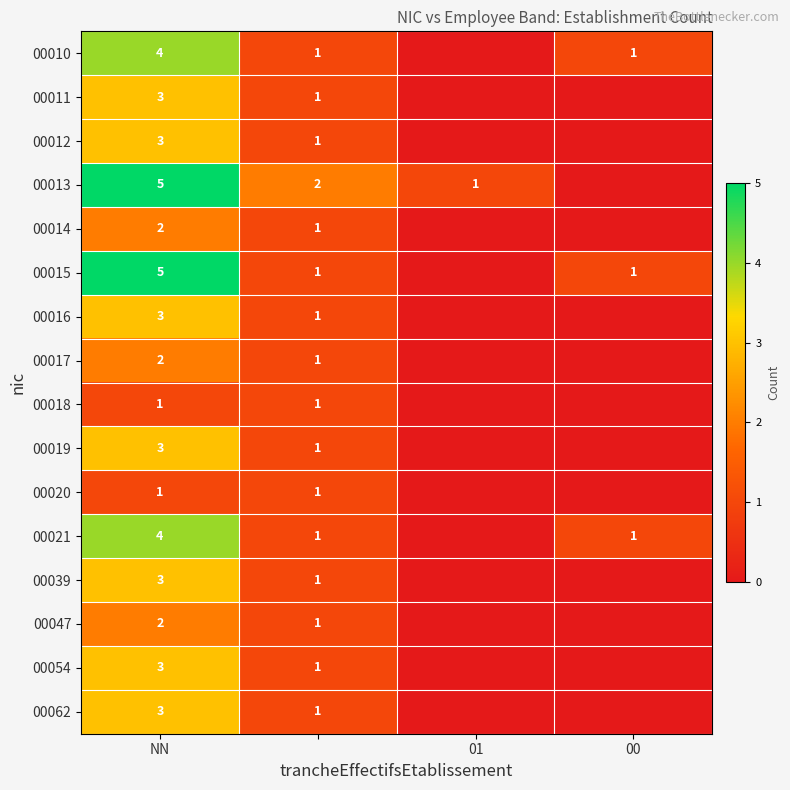

Count the number of data series in this chart.

16